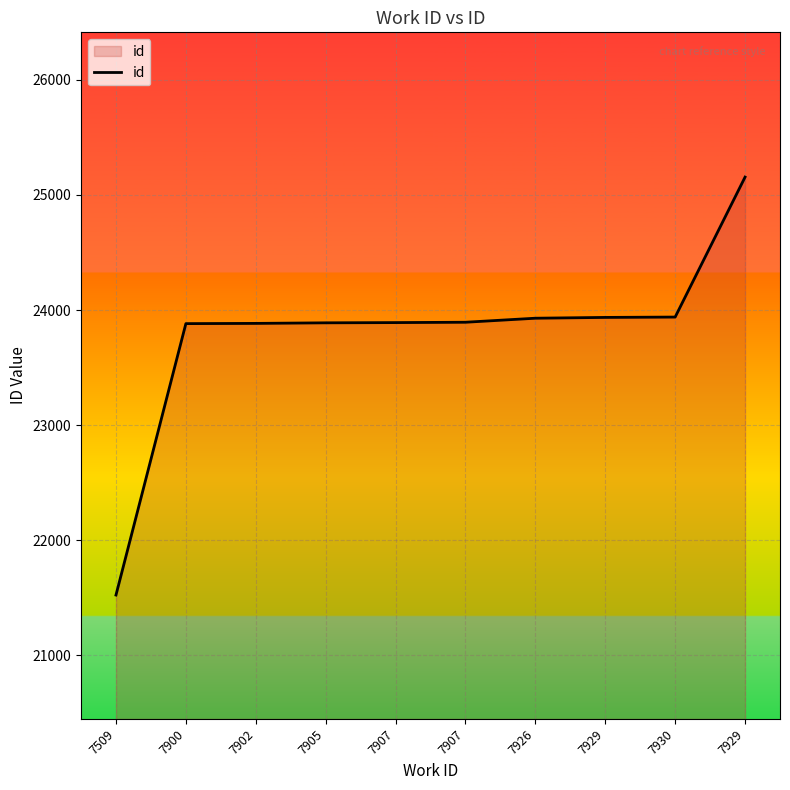

The value at 7930 is 15409. True or false?

False